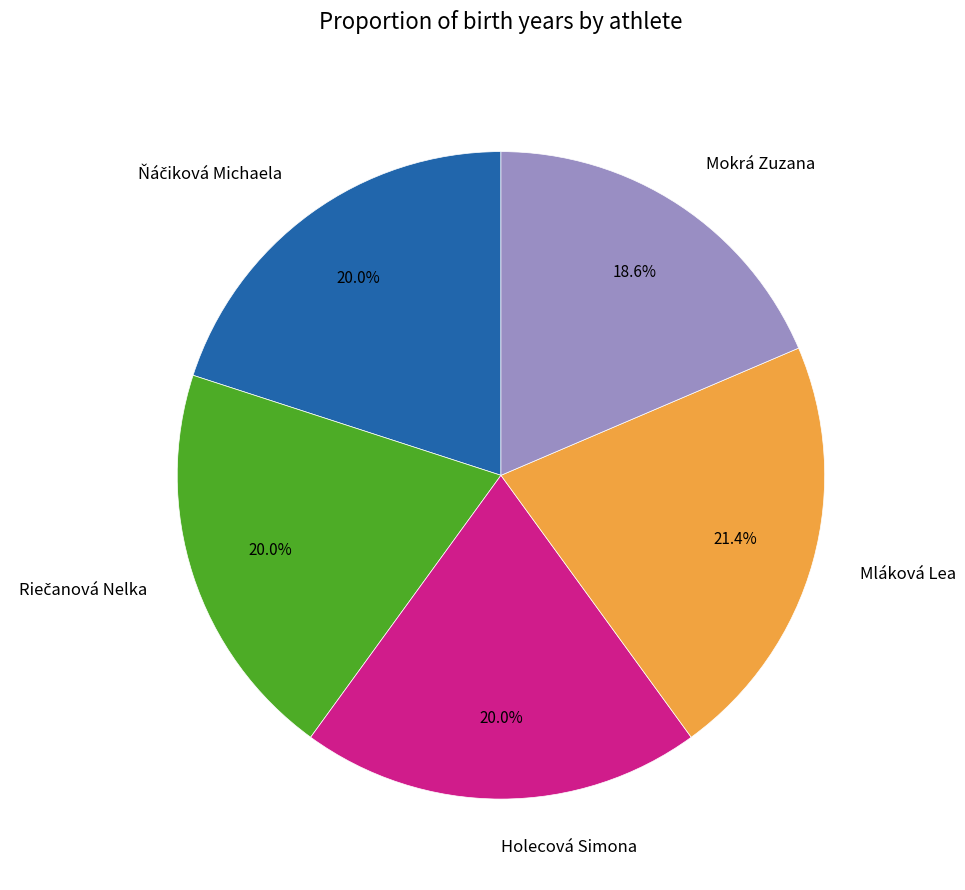

Is the sum of Mokrá Zuzana and Holecová Simona greater than half?

No